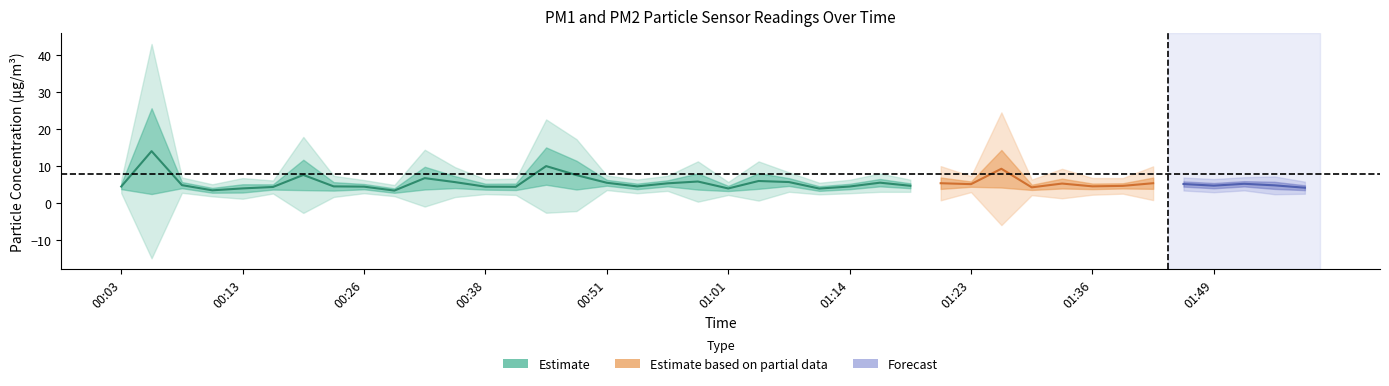

True or false: P2 and P1 intersect in this chart.

False